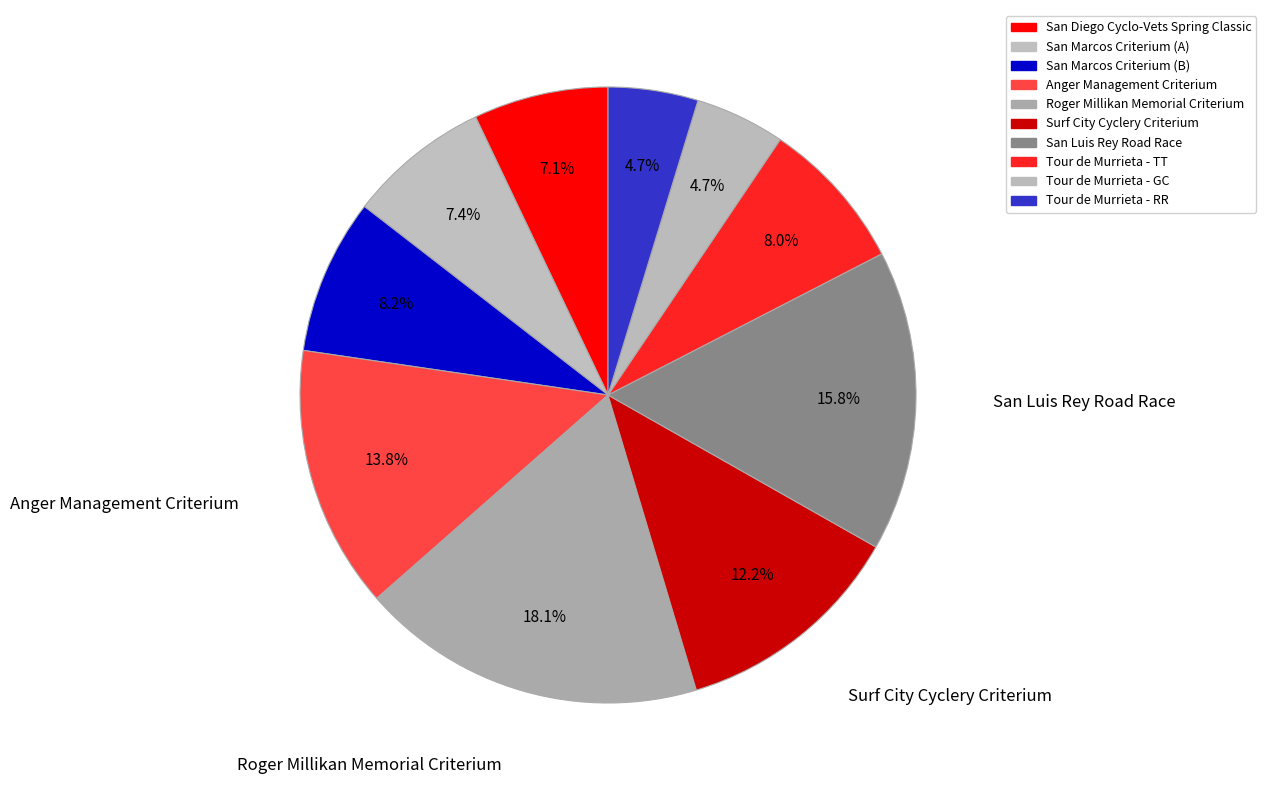

To the nearest percent, what portion does San Luis Rey Road Race represent?

16%